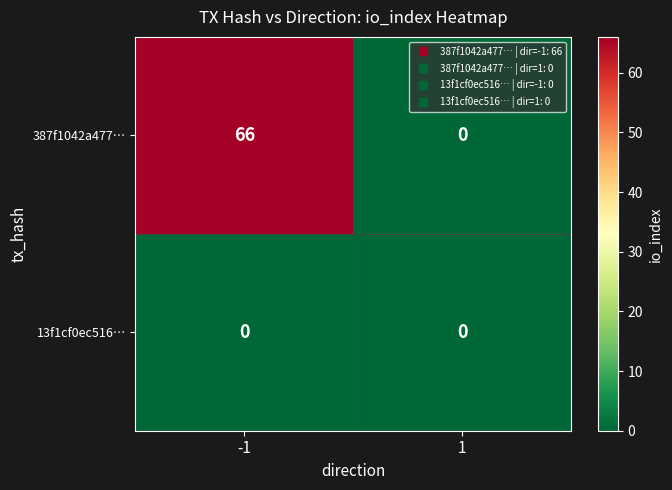

Which label corresponds to the largest value in the chart?

-1